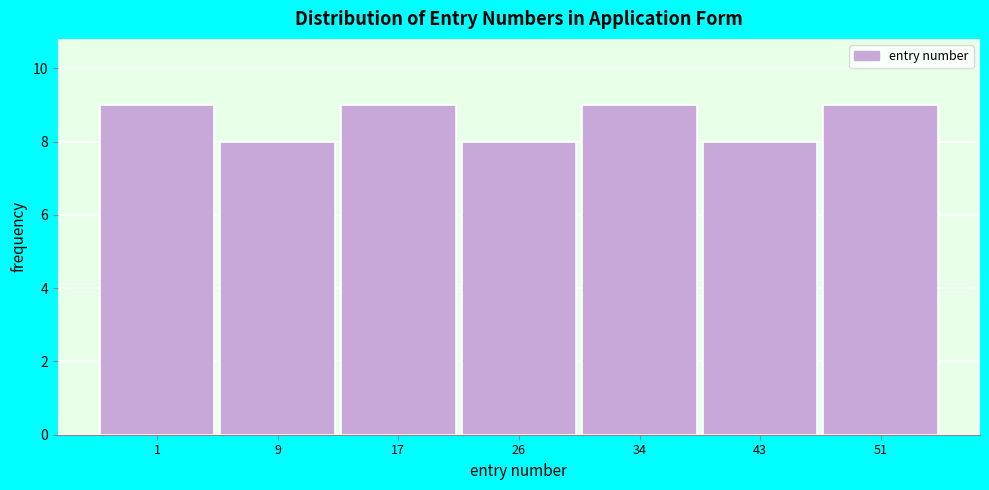

Reading left to right, list all the values displayed in this chart.

9	8	9	8	9	8	9